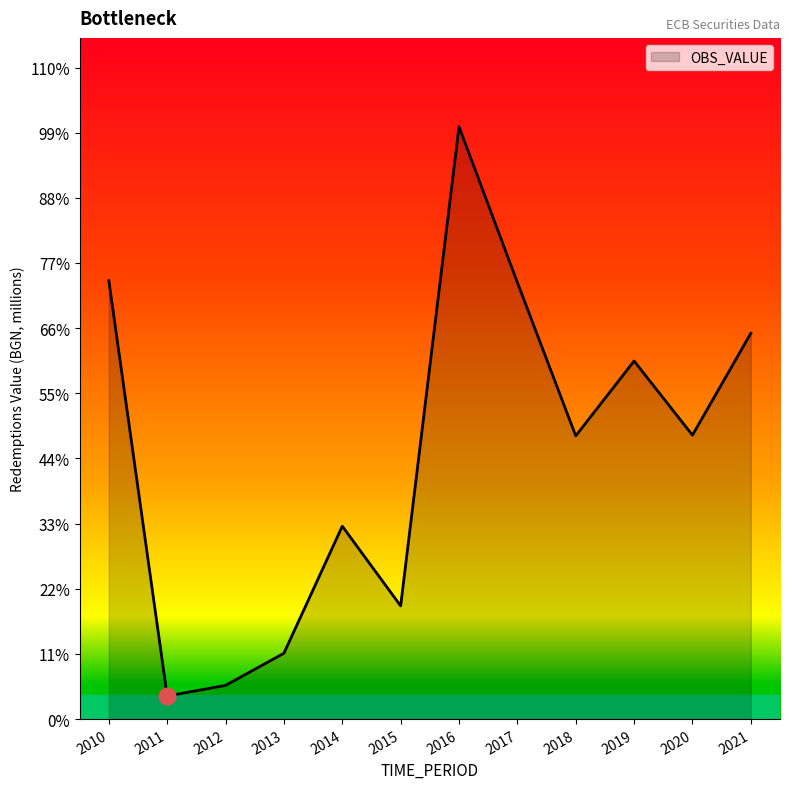

Reading left to right, list all the values displayed in this chart.

19.0	1.0	1.5	2.9	8.3	4.9	25.6	18.9	12.3	15.5	12.3	16.7